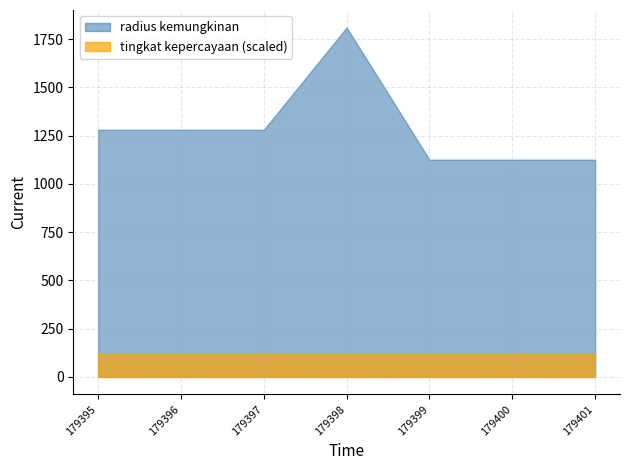

Which series has the widest spread of values?

radius kemungkinan